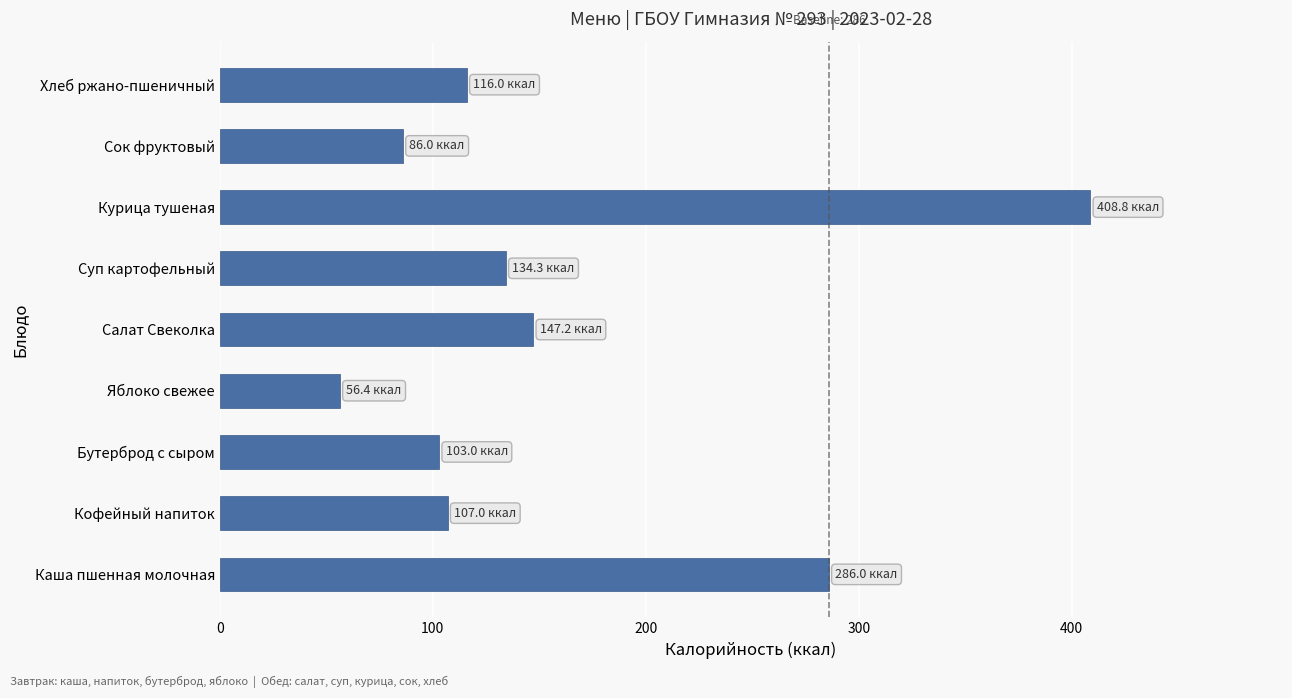

How many values are below 116?

4